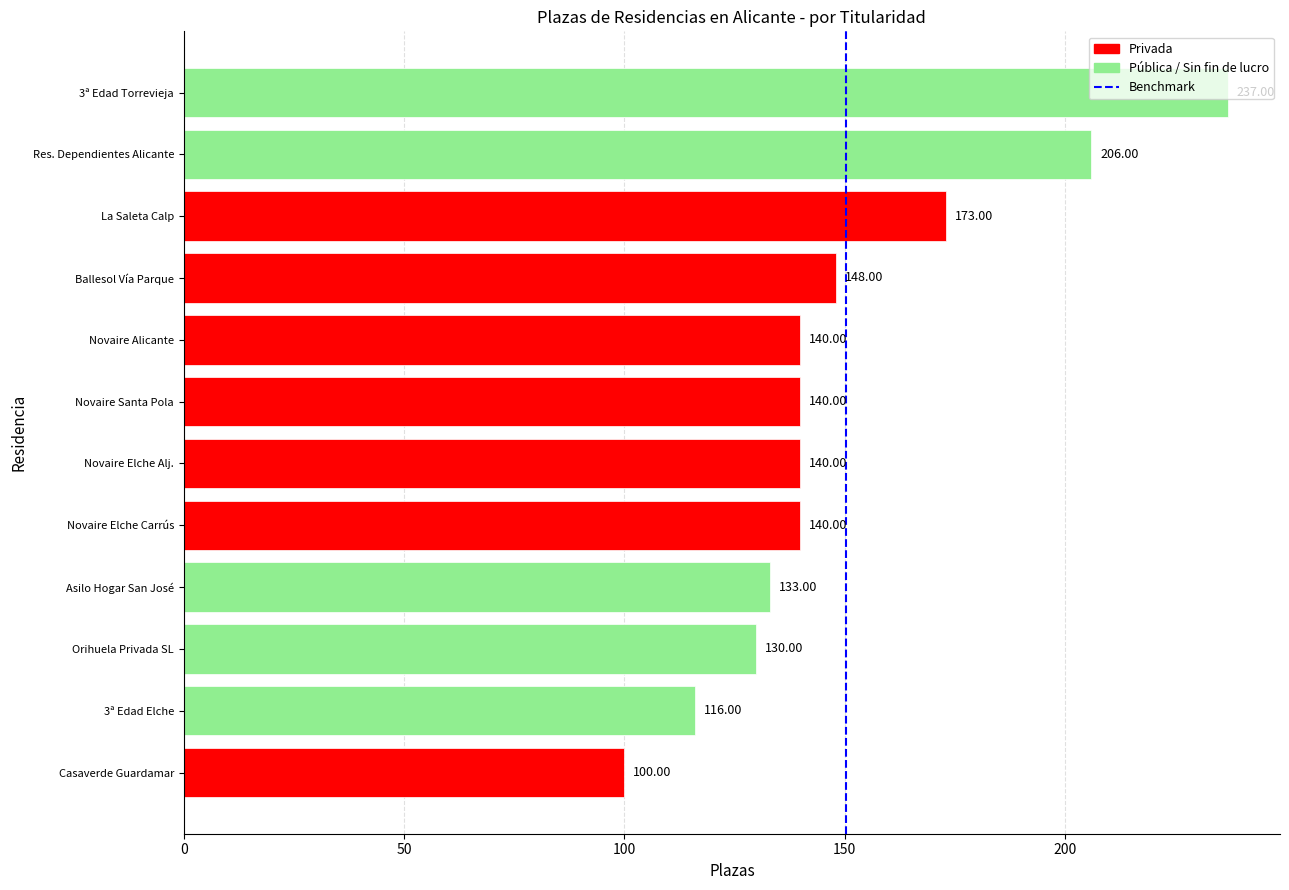

What is the difference between the maximum and minimum values?

137